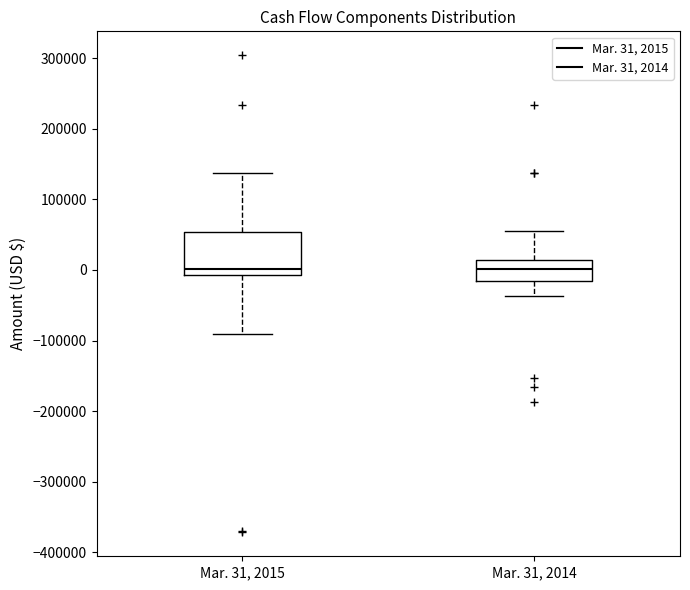

Reading left to right, read every box against the y-axis: the position of its median line, the range the box covers, and the ends of its whiskers. The values are not printed on the chart, so give them approximately, as read against the axis.

Mar. 31, 2015: median 0, box -10000 to 50000, whiskers -90000 to 140000
Mar. 31, 2014: median 0, box -20000 to 10000, whiskers -40000 to 60000